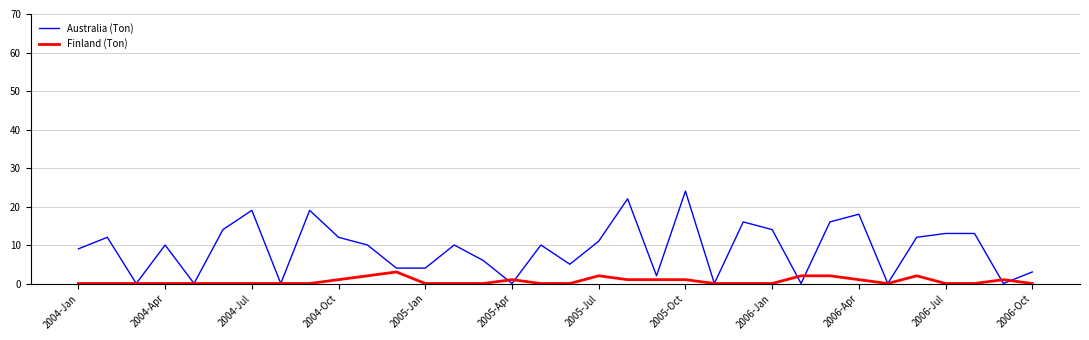

Rank the series by their average value, from lowest to highest.

Finland (Ton), Australia (Ton)